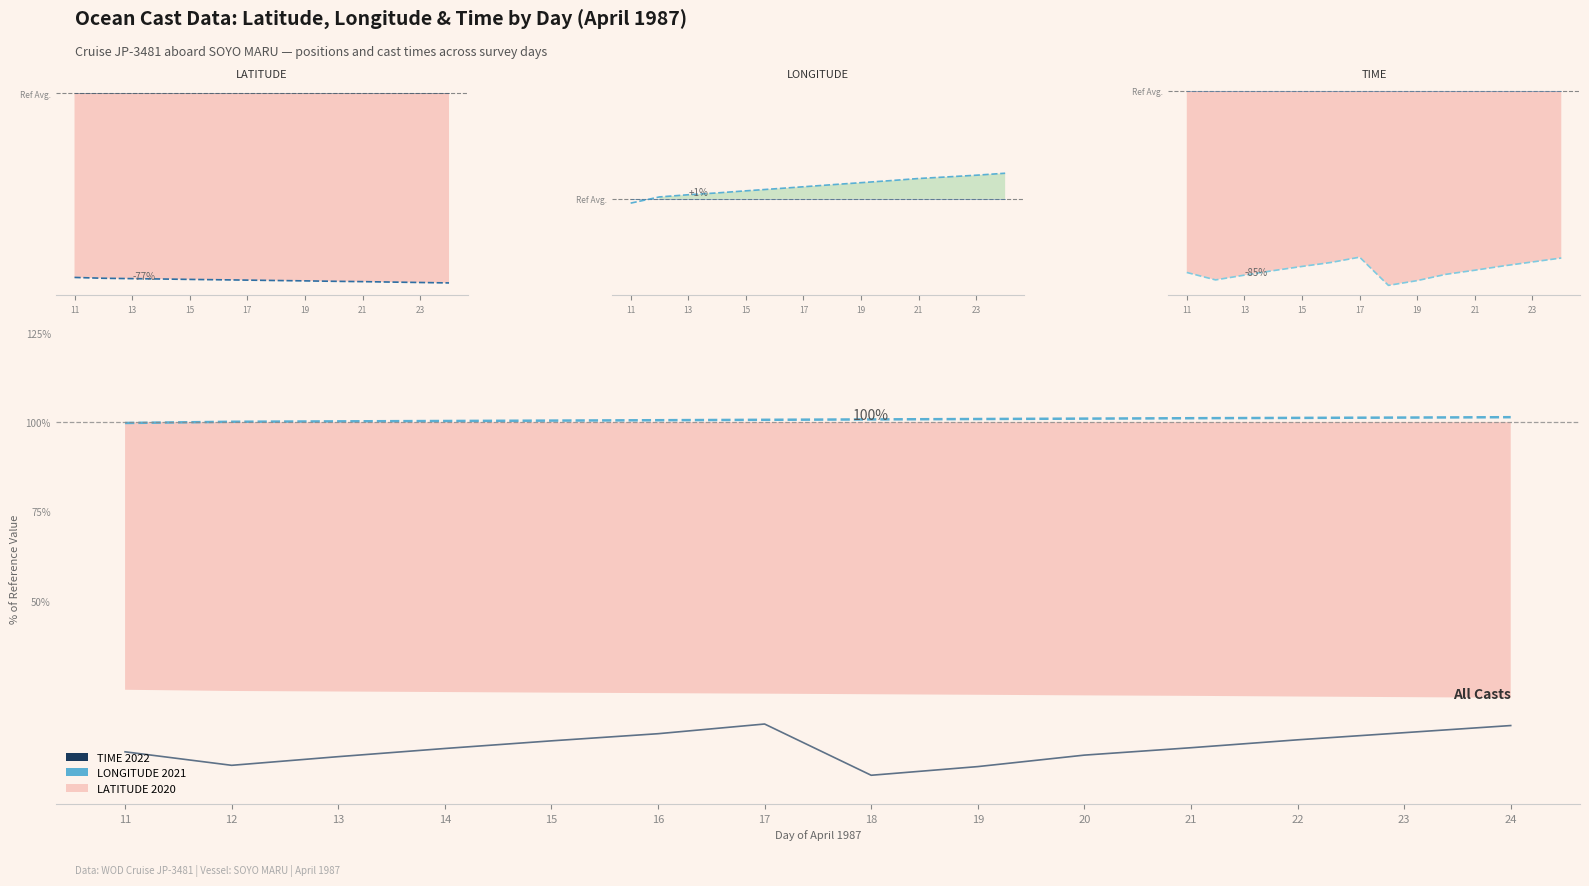

What is the sum of the LATITUDE 2021 values at 13 and 19?

48.2